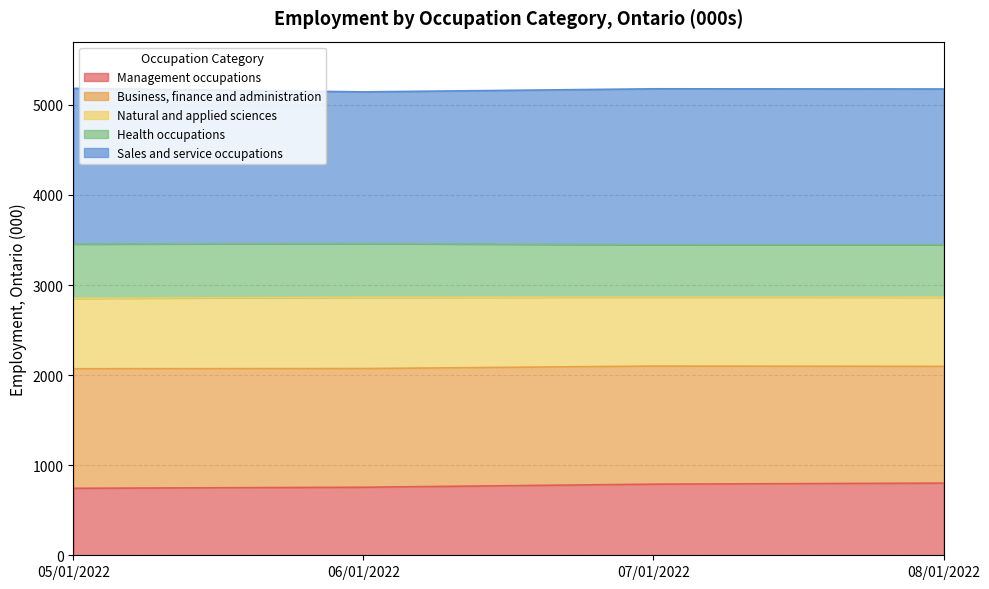

At how many categories does at least one series exceed 1141?

4